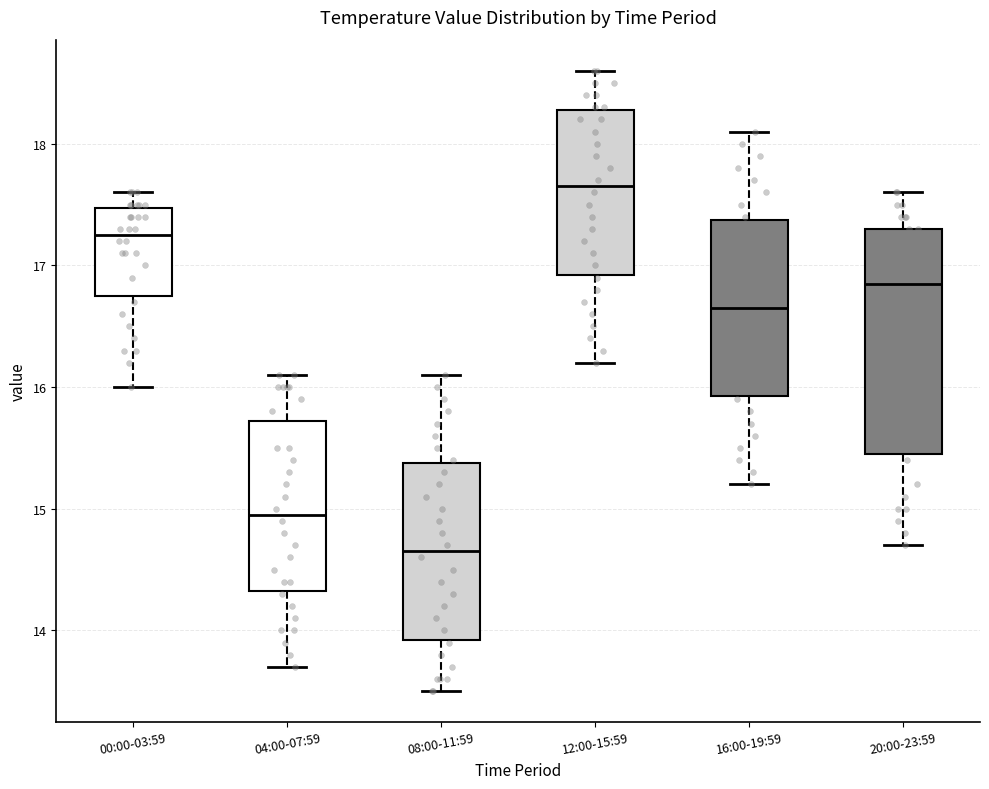

Where is the upper edge of the box for 08:00-11:59 on the y-axis? The values are not printed on the chart, so give them approximately, as read against the axis.

15.4